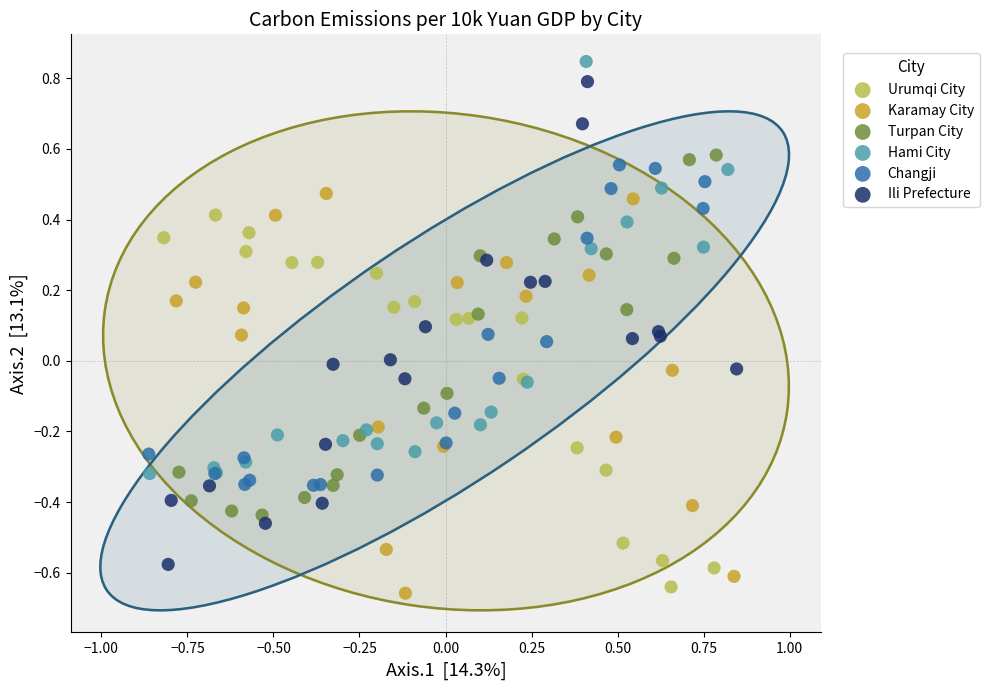

Which series has the largest Y range (max minus min)?

Ili Prefecture